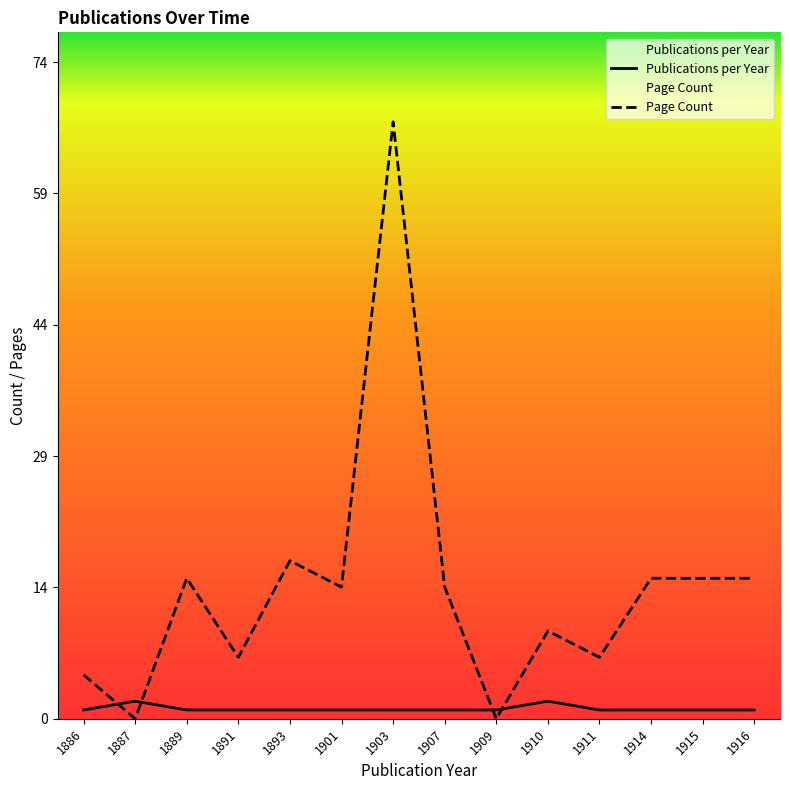

The Publications per Year series shows 1 at 1903. True or false?

True